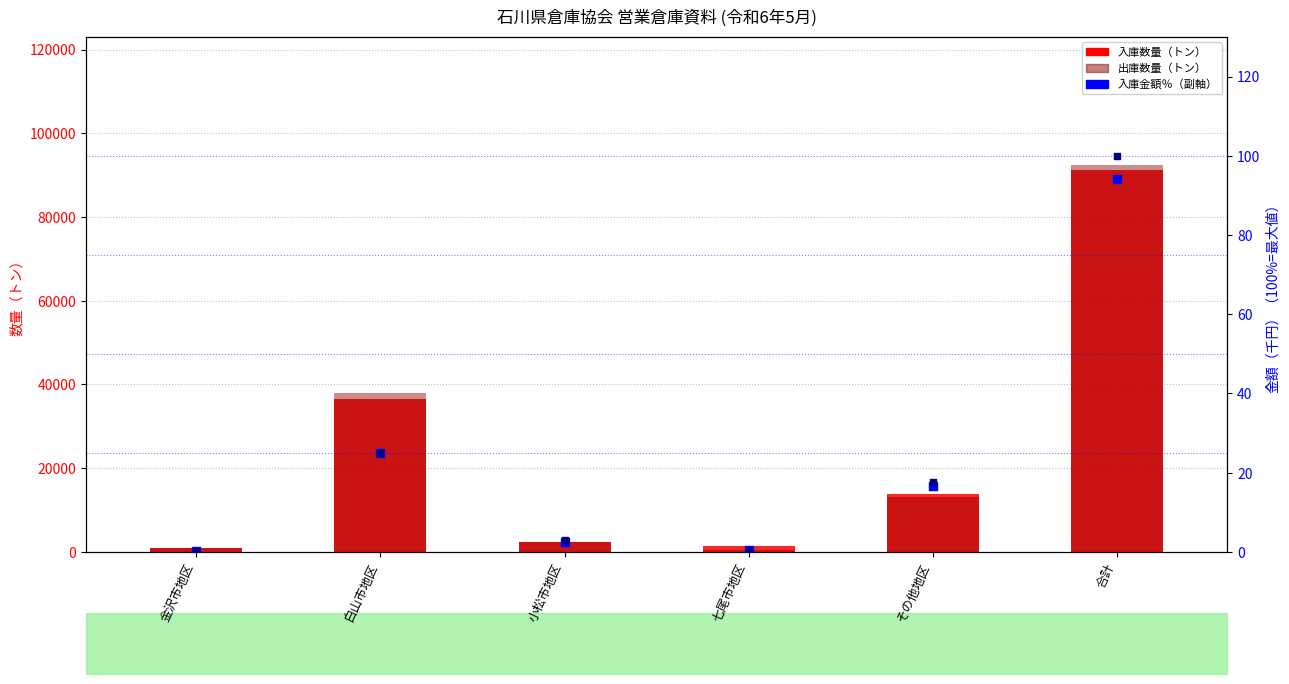

What is the total value across all series at 金沢市地区?

1798.7